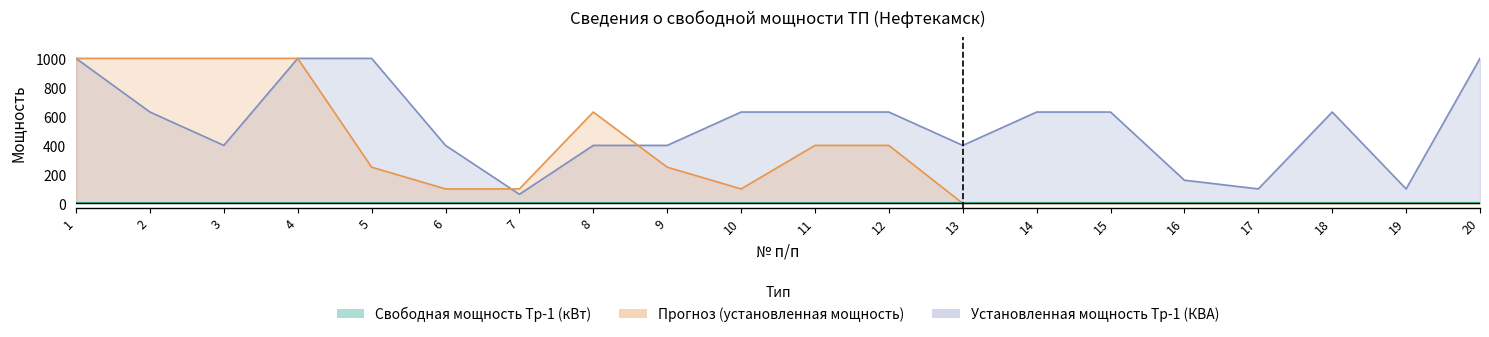

What is the difference between the maximum and minimum values?

937